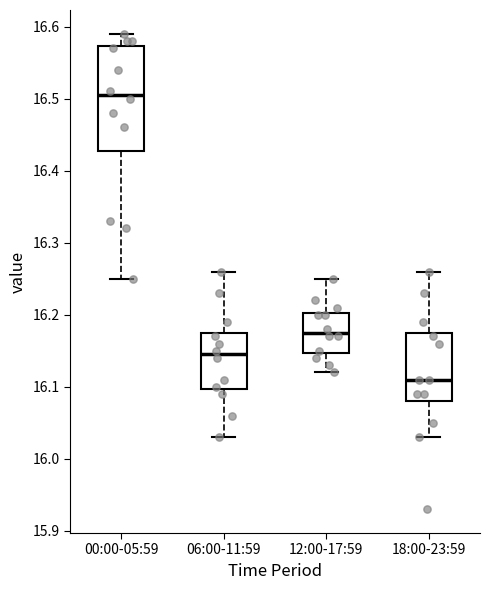

Reading left to right, transcribe this box plot: for each box, give where its median line is, the range the box spans, and where its two whiskers end, as read against the y-axis. The values are not printed on the chart, so give them approximately, as read against the axis.

00:00-05:59: median 16.51, box 16.43 to 16.57, whiskers 16.25 to 16.59
06:00-11:59: median 16.15, box 16.10 to 16.18, whiskers 16.03 to 16.26
12:00-17:59: median 16.18, box 16.15 to 16.20, whiskers 16.12 to 16.25
18:00-23:59: median 16.11, box 16.08 to 16.18, whiskers 16.03 to 16.26